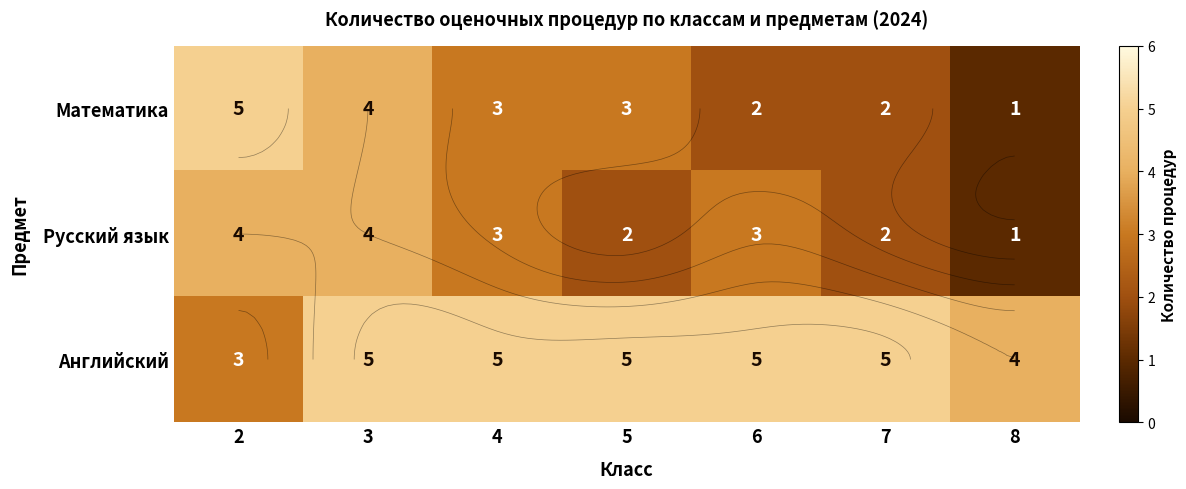

What is the smallest value displayed?

1